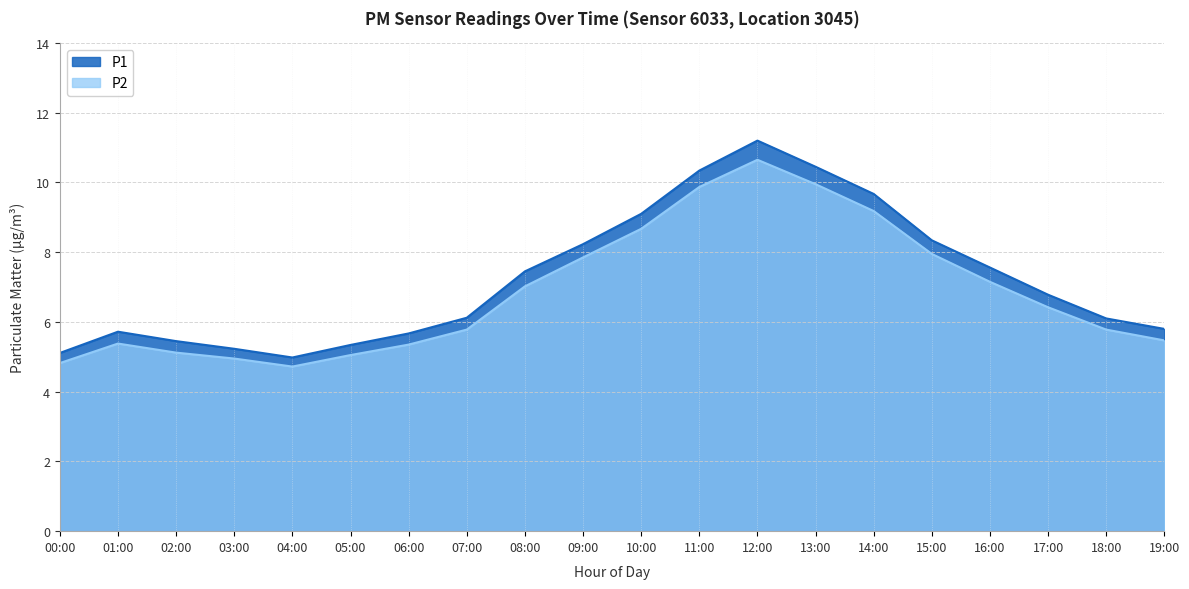

How many lines are shown in the chart?

2